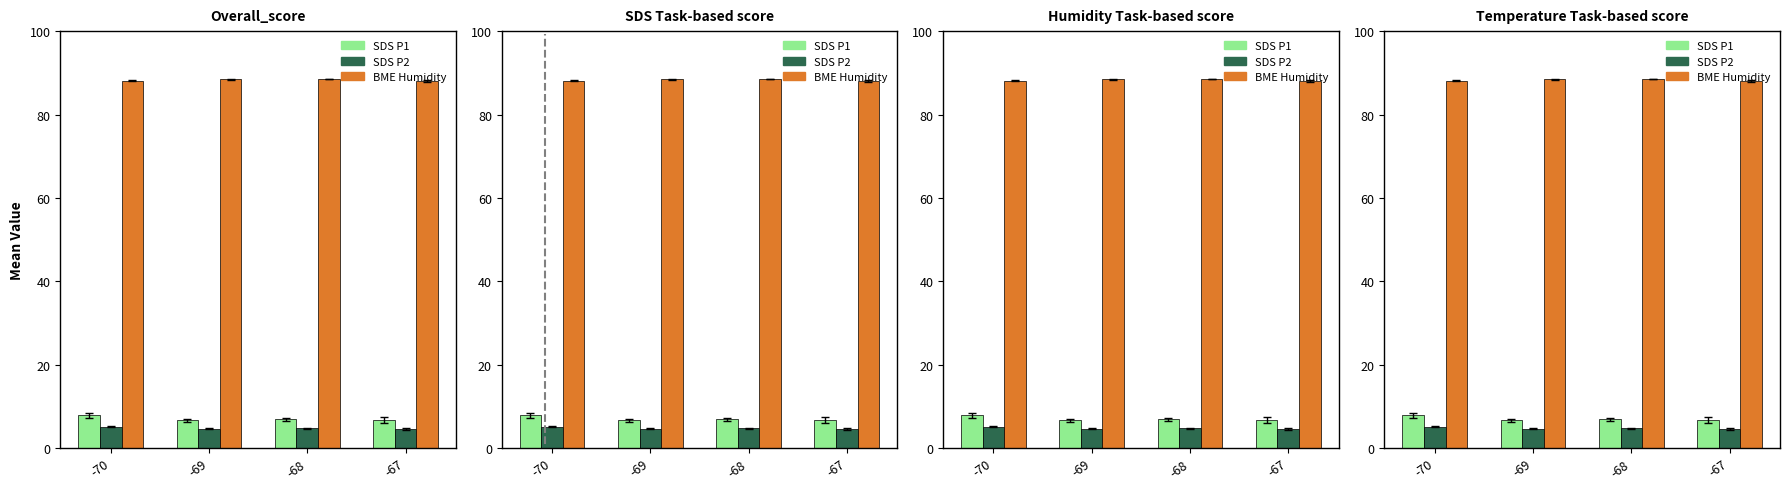

Is the value of SDS P2 at -70 greater than the value of SDS P1 at -68?

No